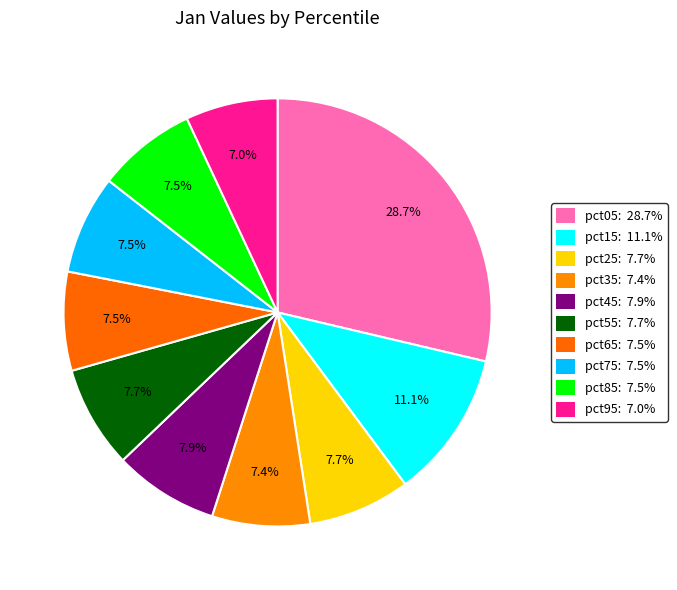

What percentage is NOT represented by pct15?

88.9%